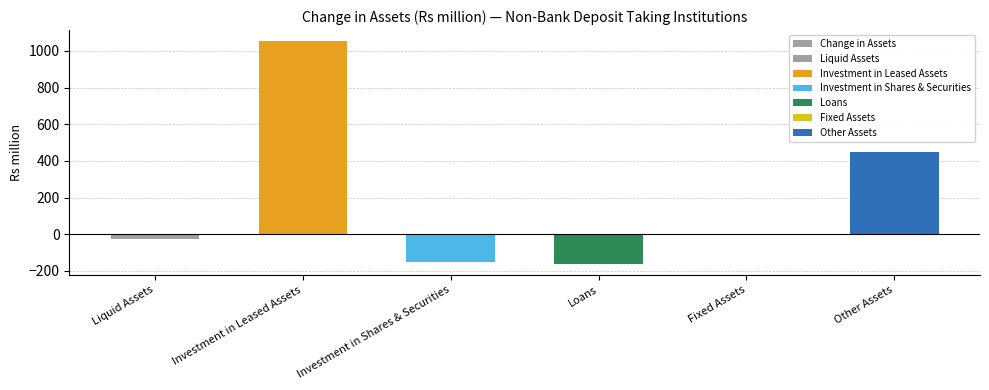

What is the change in value from Investment in Shares & Securities to Fixed Assets?

+151.8